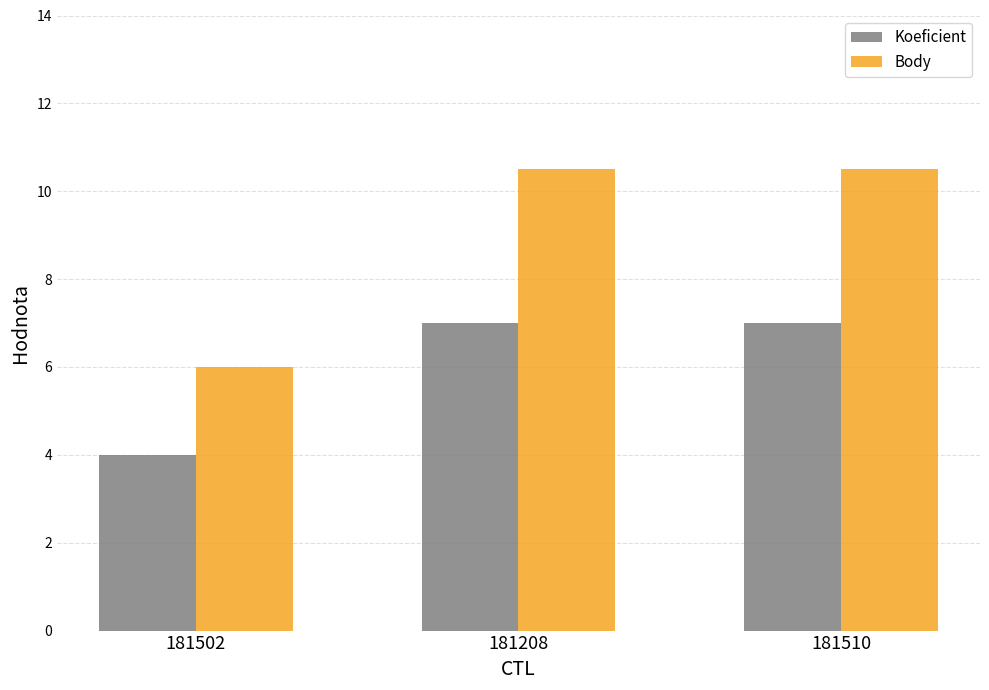

What is the difference between the maximum and minimum values in the Body series?

4.5